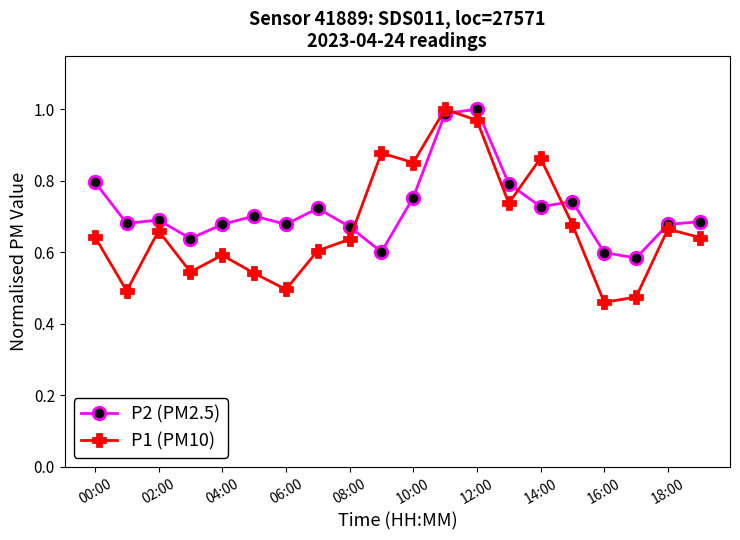

Which series has the widest spread of values?

P1 (PM10)